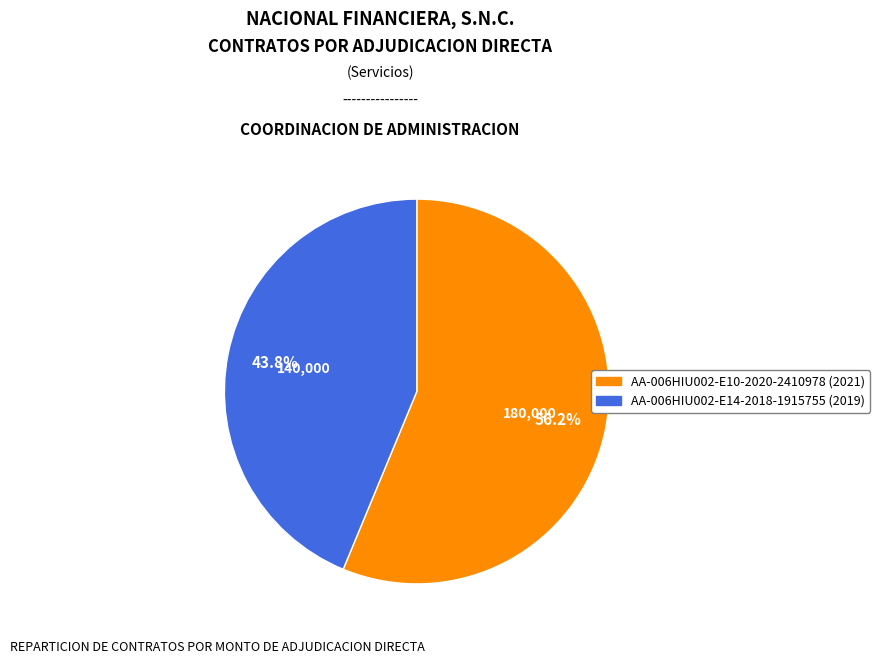

To the nearest percent, what percentage of the pie is AA-006HIU002-E10-2020-2410978 (2021)?

56%